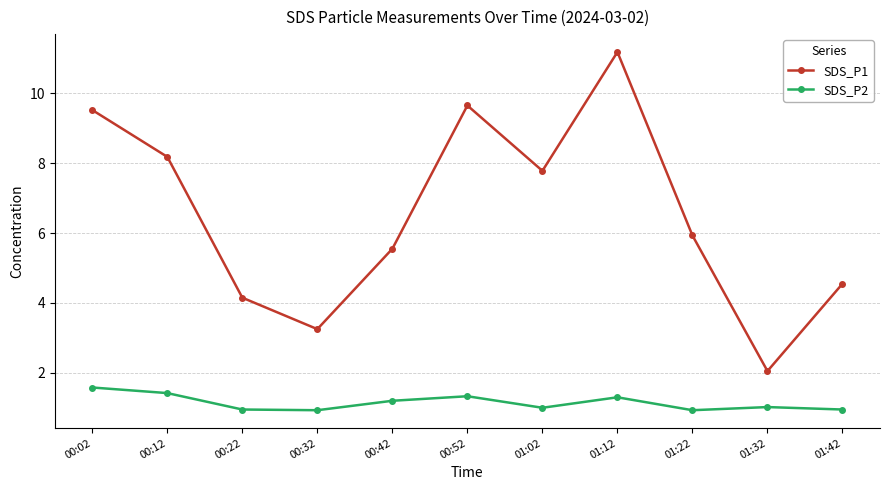

At how many categories does at least one series exceed 4?

9